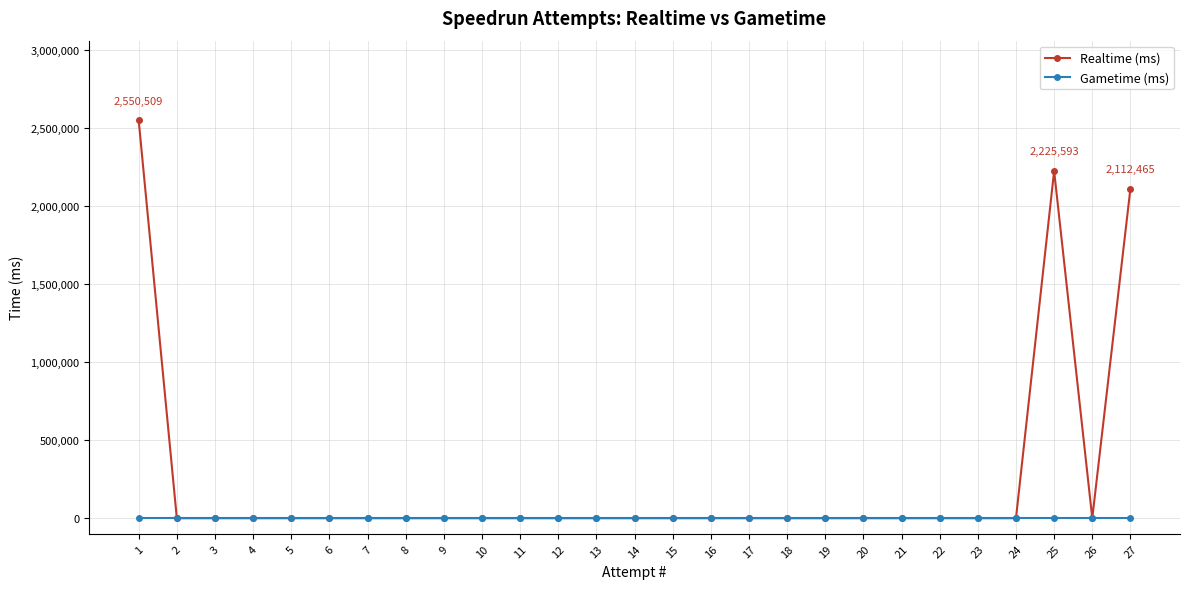

Rank the series by their average value, from lowest to highest.

Gametime (ms), Realtime (ms)